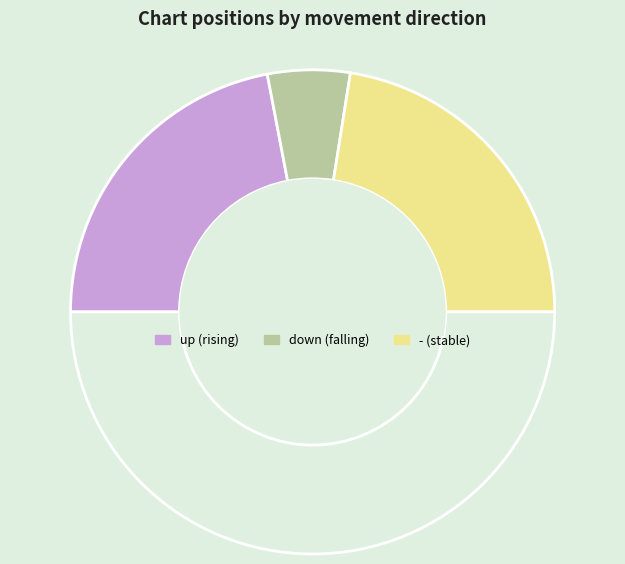

To the nearest percent, what is the difference between the largest and smallest slice percentages?

34%